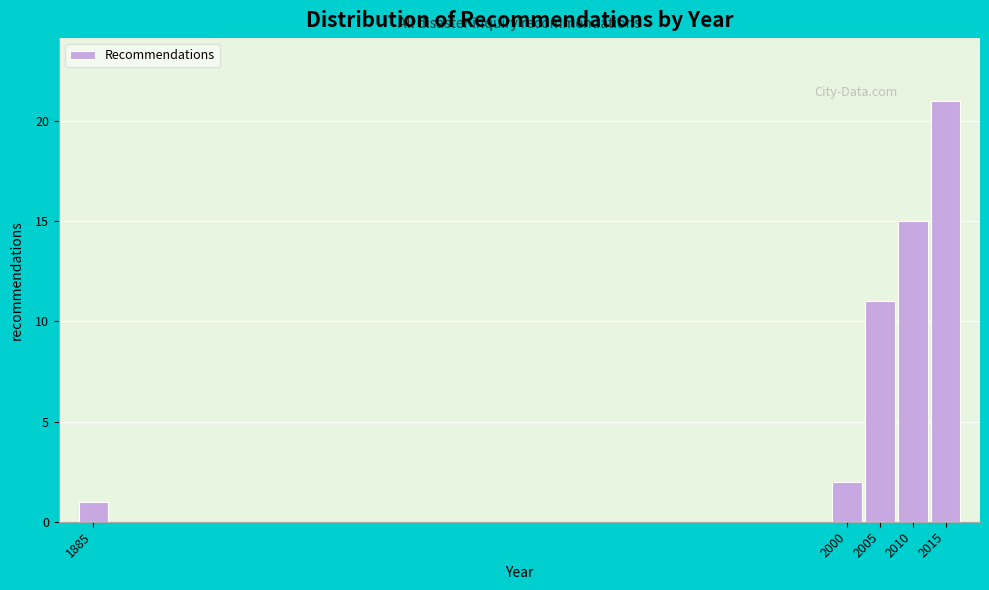

Reading left to right, transcribe all the data shown in this chart.

1885=1	2000=2	2005=11	2010=15	2015=21